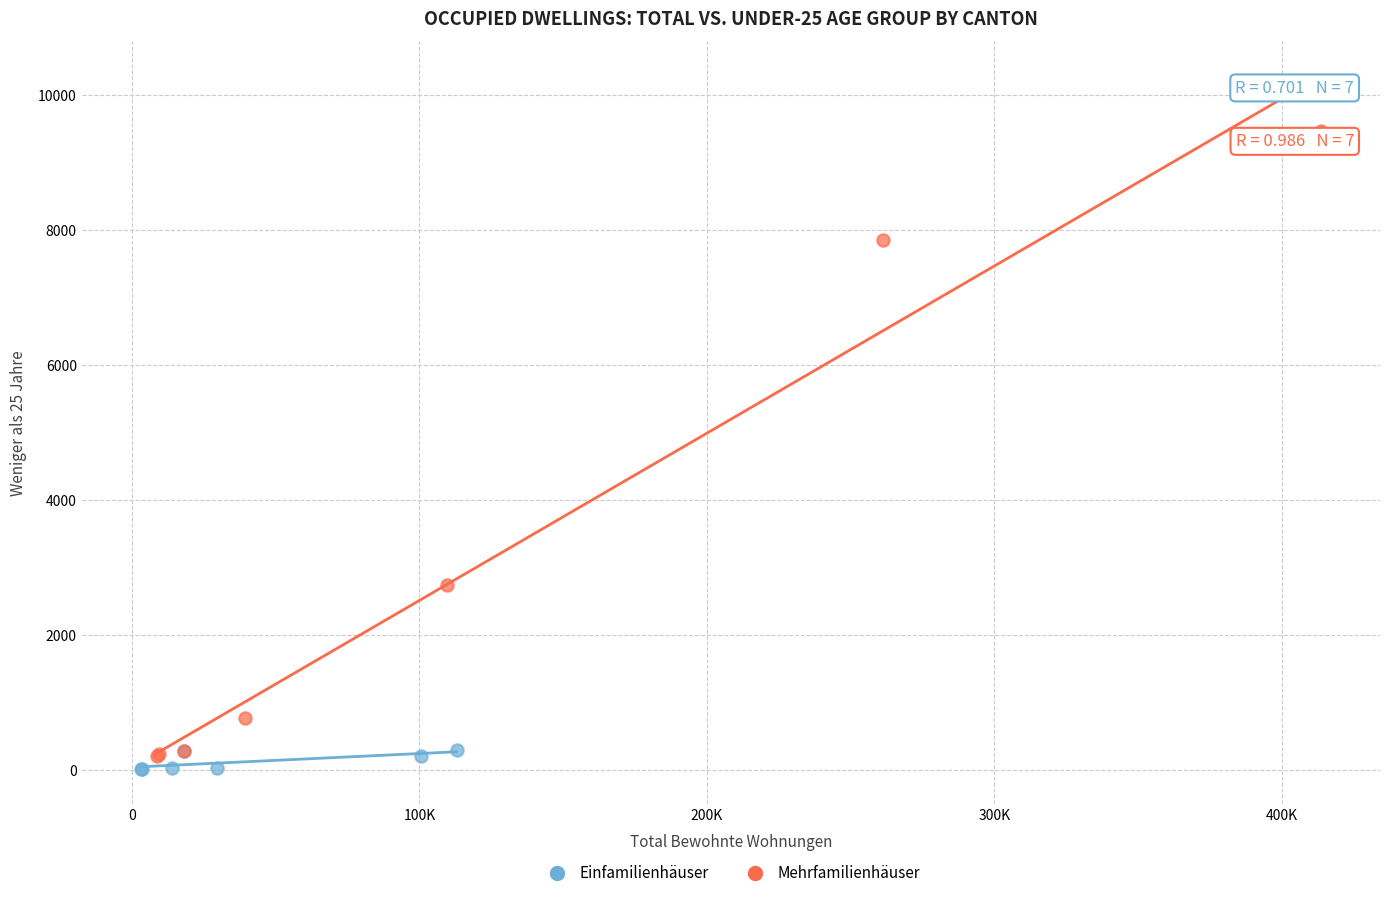

Which series has the largest Y range (max minus min)?

Mehrfamilienhäuser